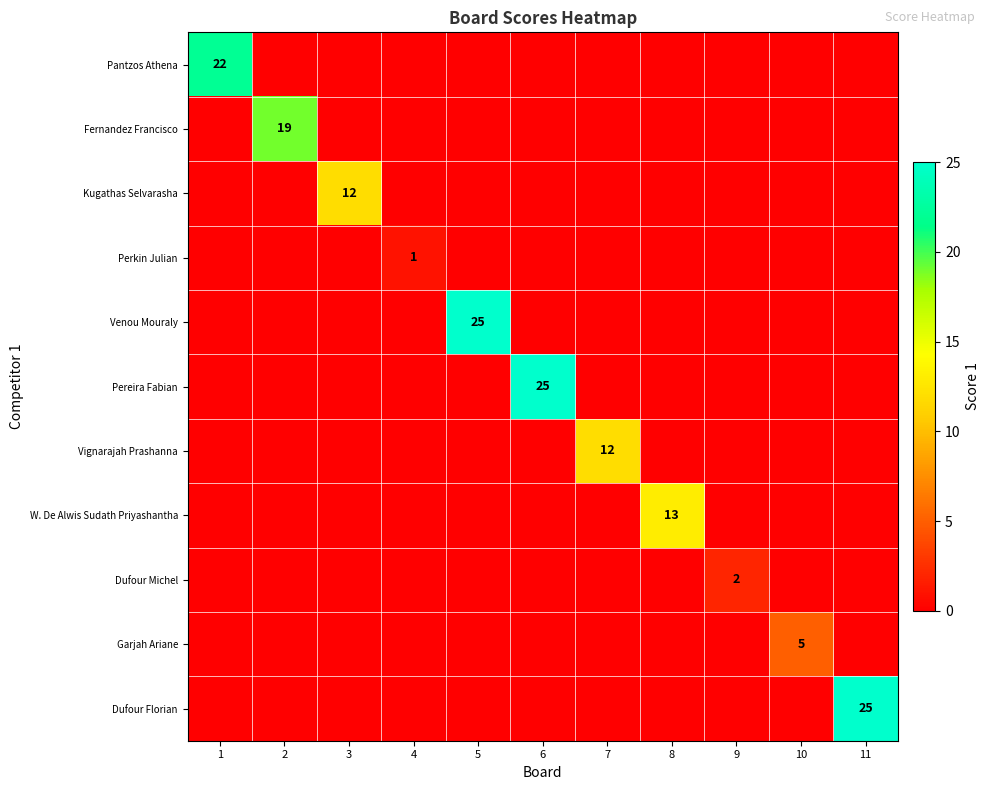

How many data points in Pereira Fabian are above 0?

1